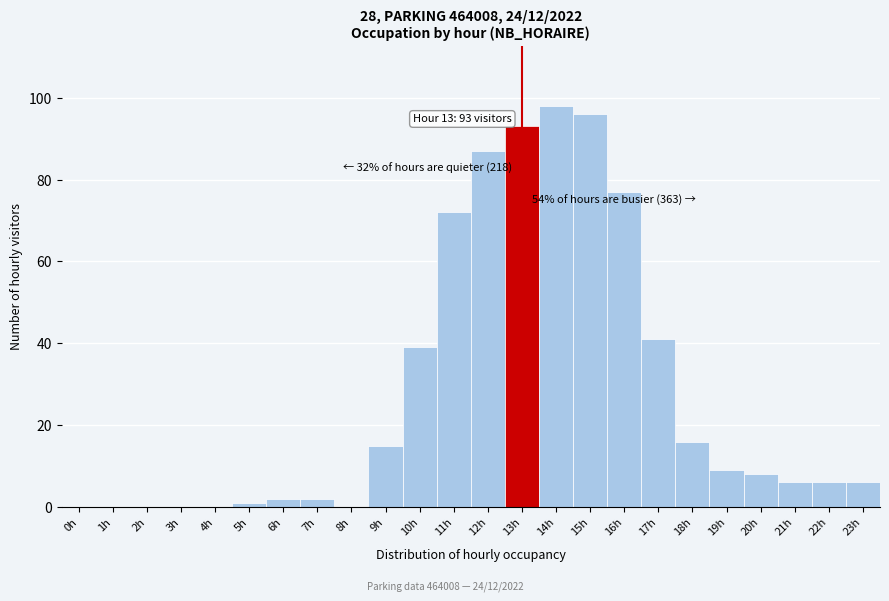

Which range on the x-axis has the tallest bar?

13.5 to 14.5